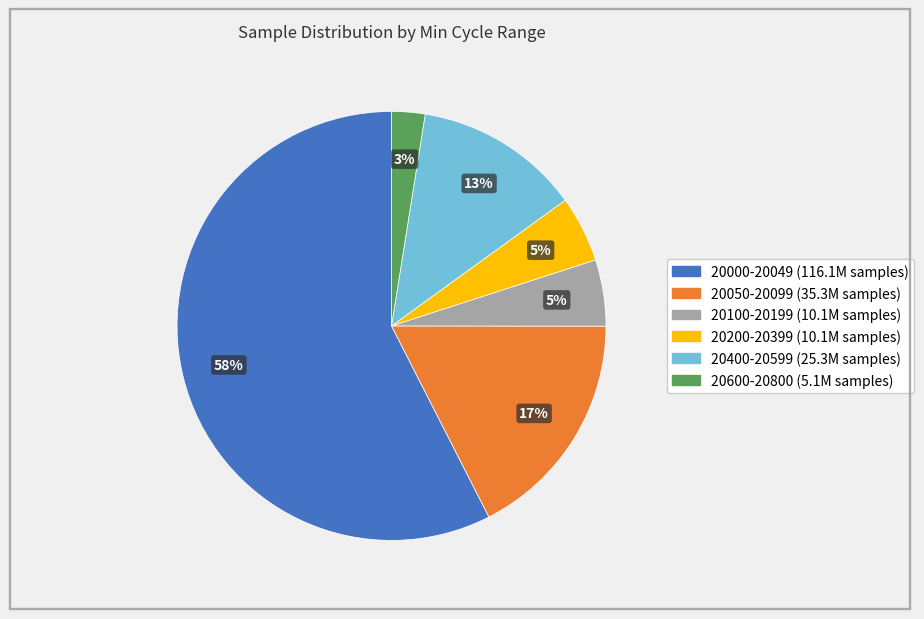

Does any single category account for the majority?

Yes